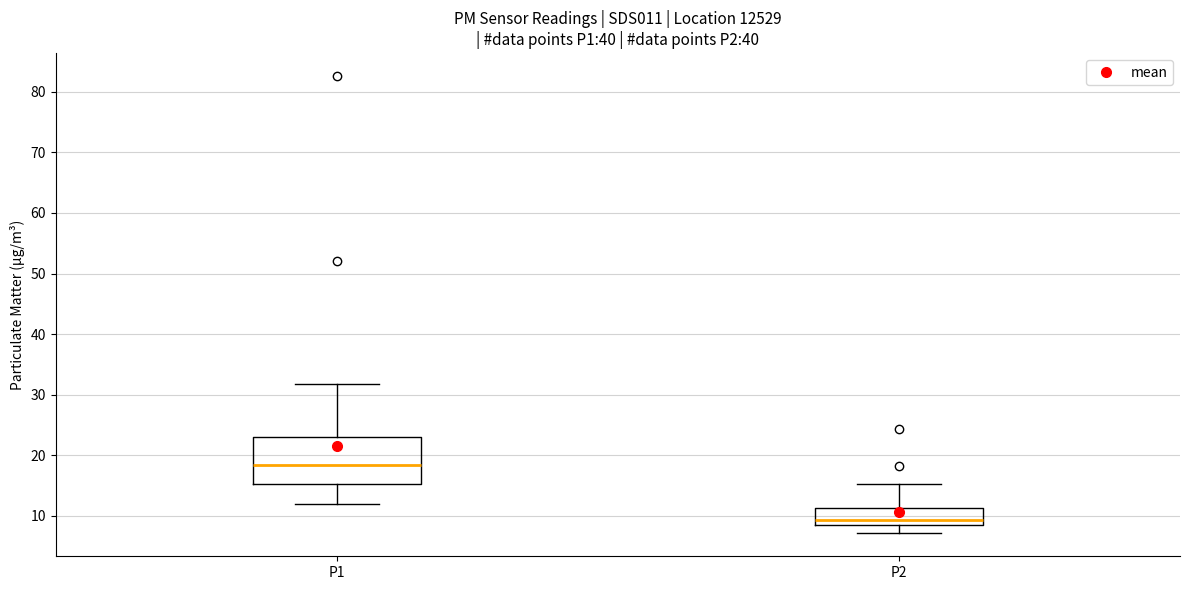

Where does the lower whisker of the box for P2 end on the y-axis? The values are not printed on the chart, so give them approximately, as read against the axis.

7